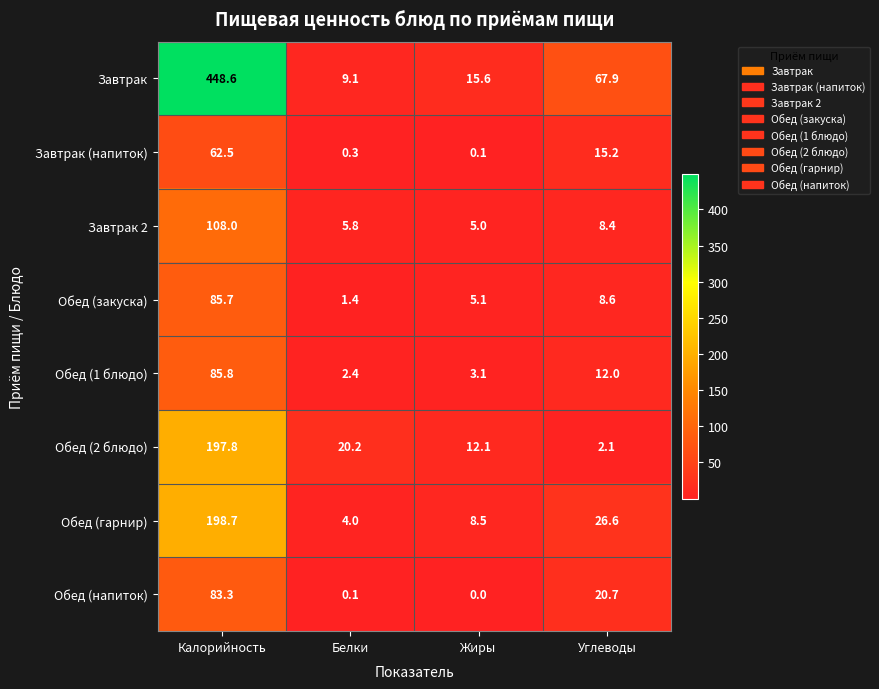

Between Калорийность and Белки, which series saw the biggest shift?

Завтрак